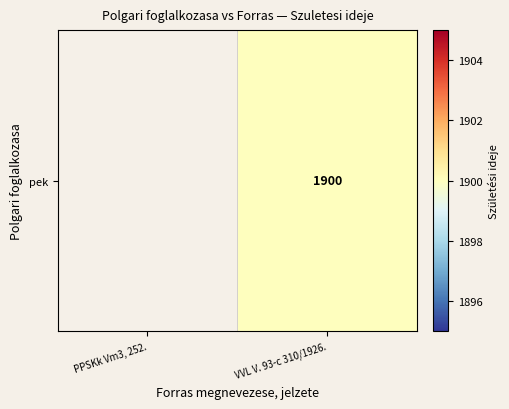

Which category has the lowest value across all series?

VVL V. 93-c 310/1926.